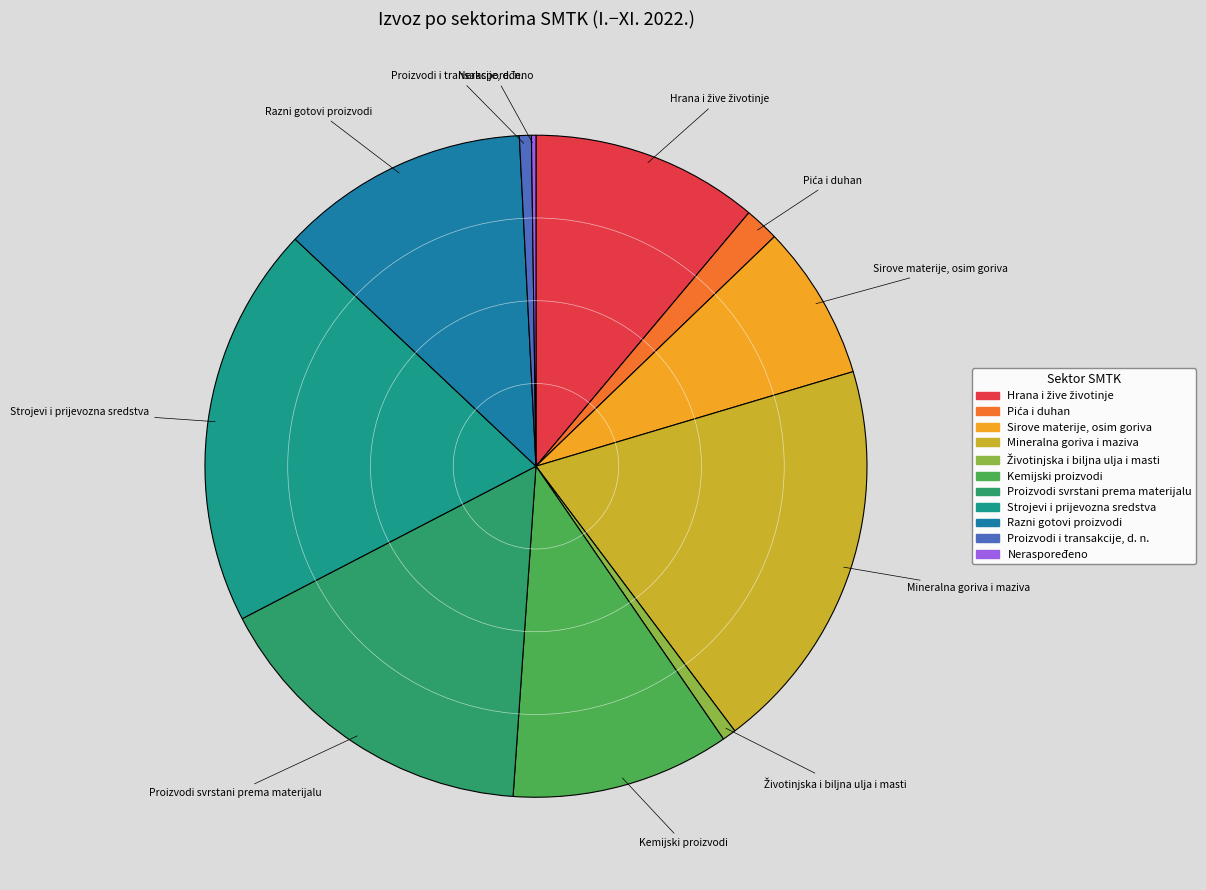

Is it true that Strojevi i prijevozna sredstva is 20% of the pie?

True